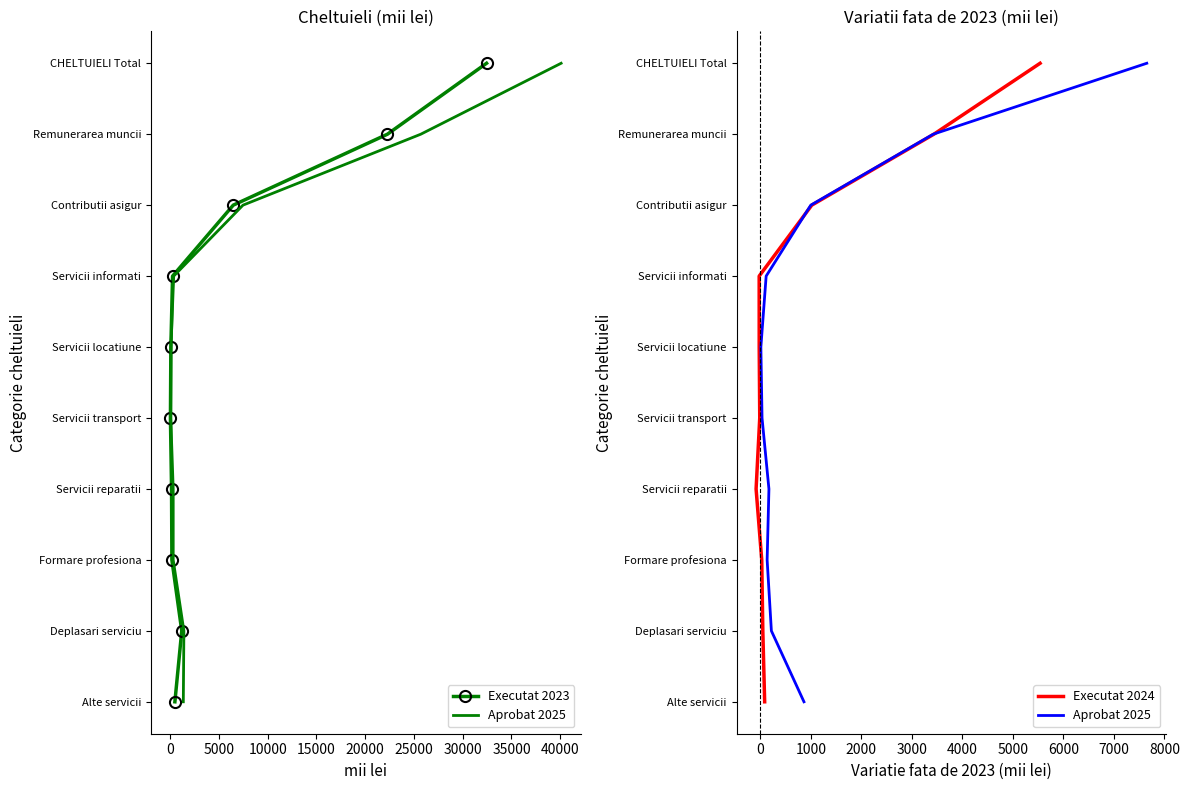

How many lines are shown in the chart?

3